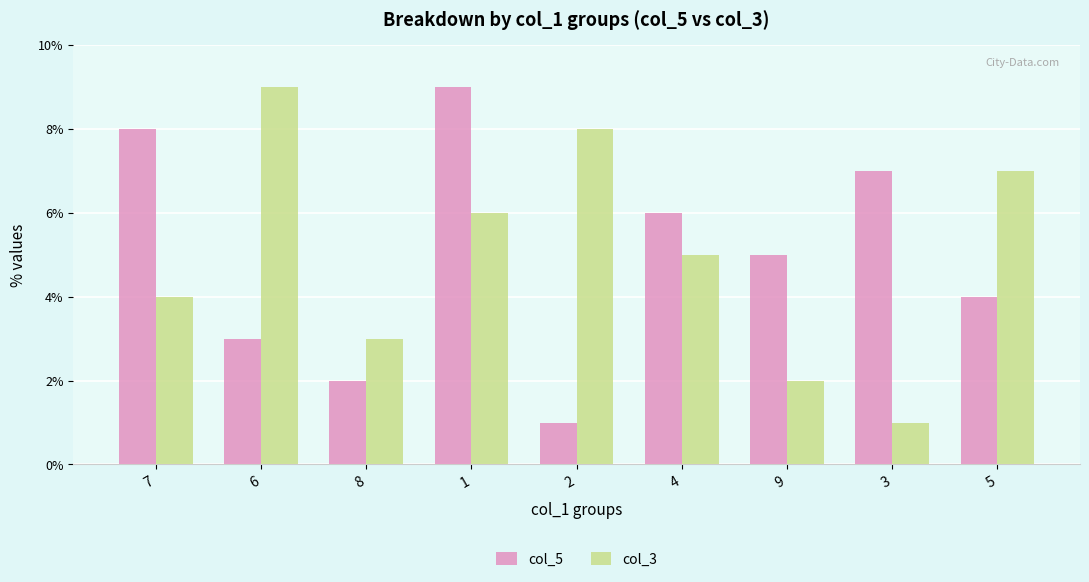

What is the minimum value for col_3?

1